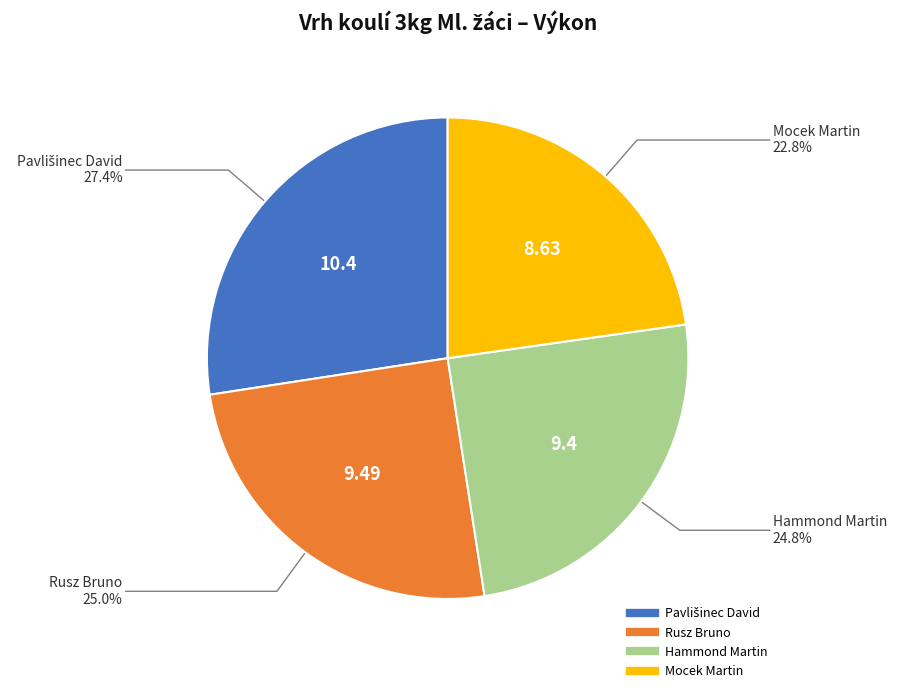

Count the number of slices in the pie.

4